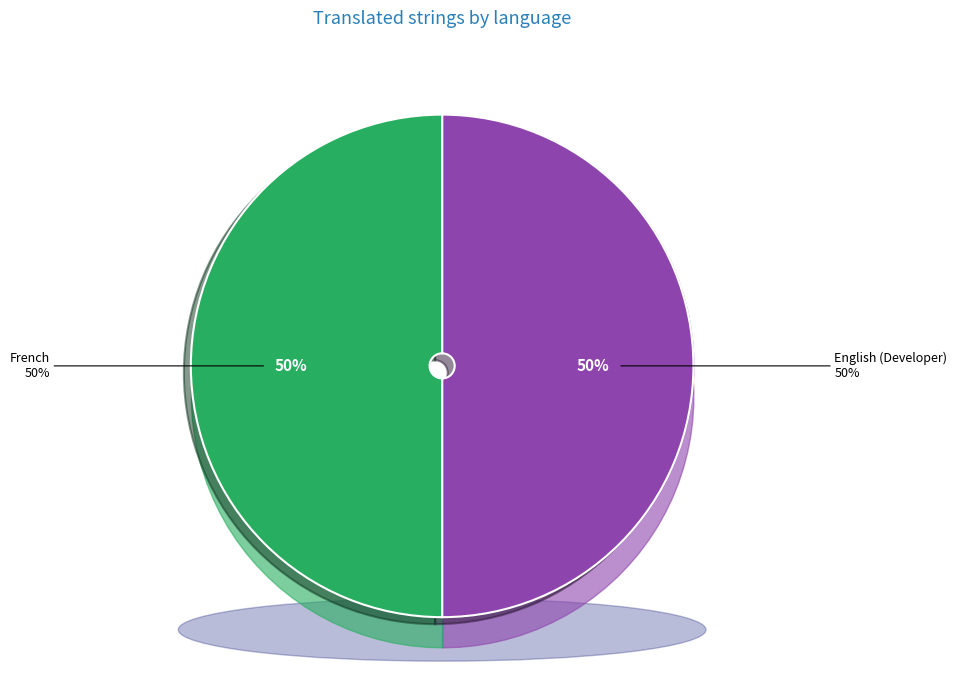

Is the sum of English (Developer) and French greater than half?

Yes